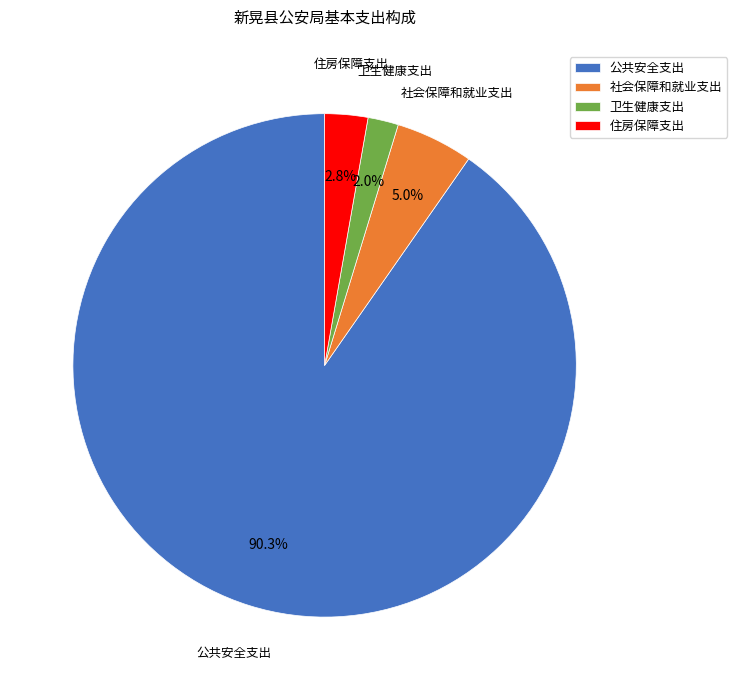

How much of the chart is everything except 住房保障支出?

97.2%